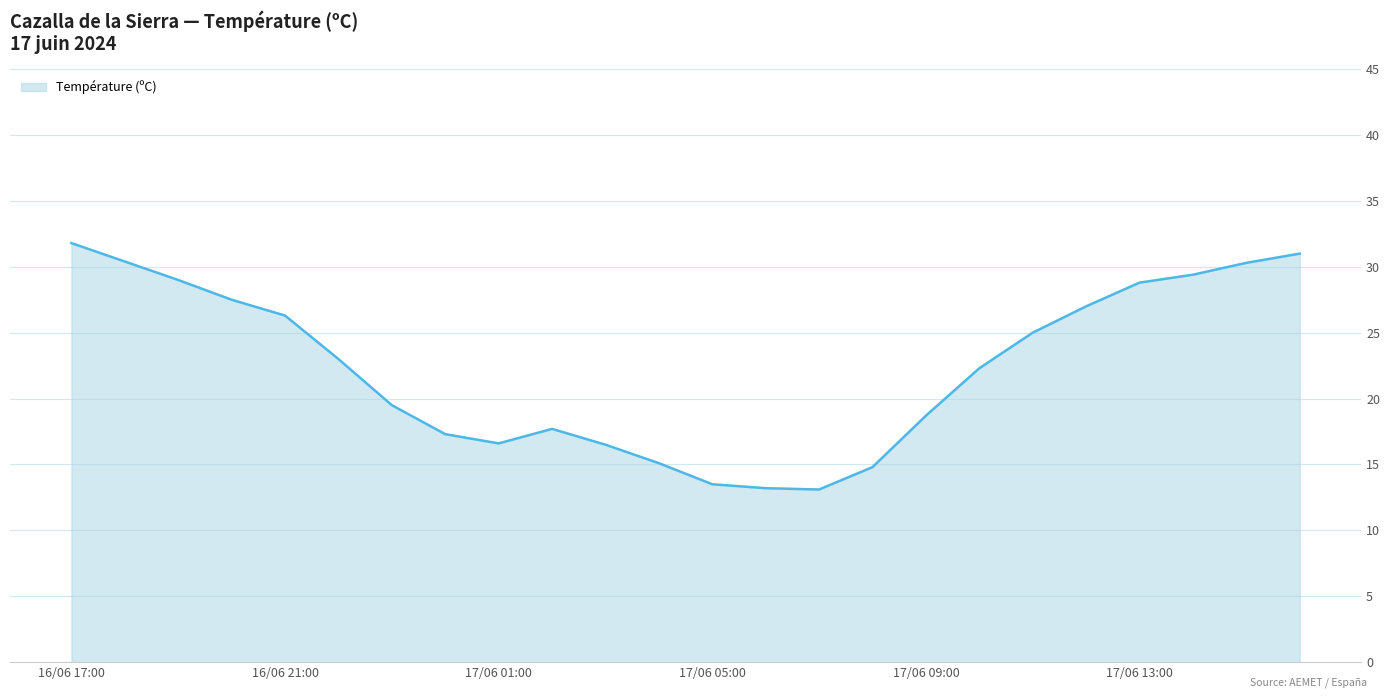

What is the minimum value shown in the chart?

13.1